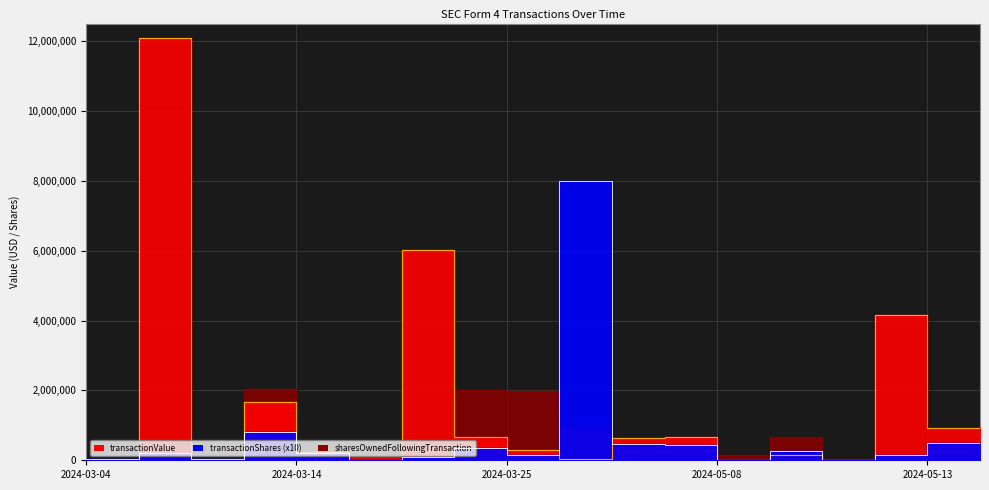

True or false: transactionValue has a value of 42766 at 2024-03-28.

False